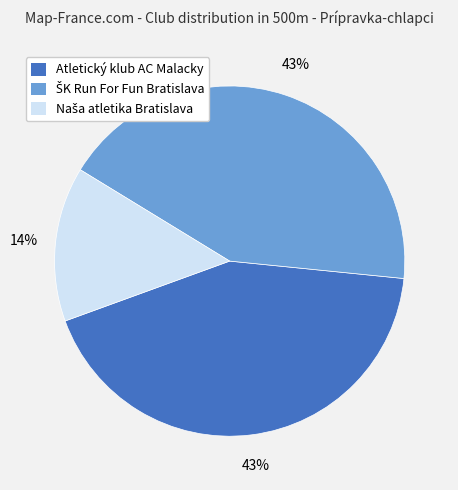

How many slices are in this pie chart?

3